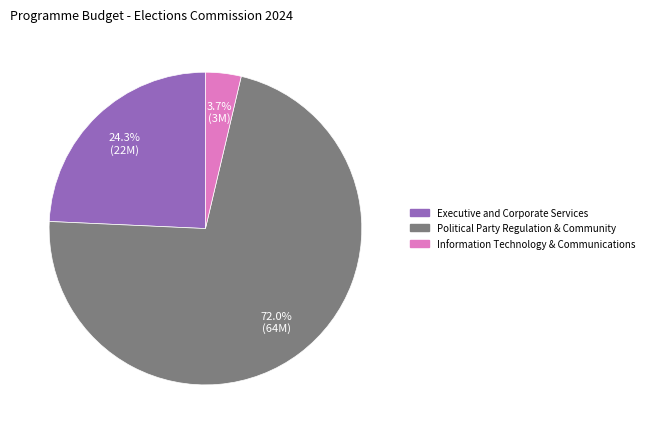

To the nearest percent, what portion does Executive and Corporate Services represent?

24%